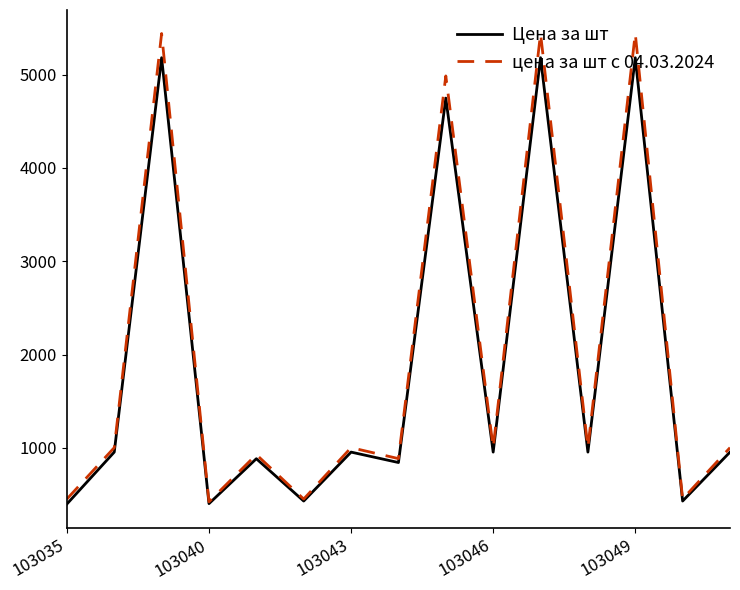

Rank the series by their maximum value, from highest to lowest.

цена за шт с 04.03.2024, Цена за шт